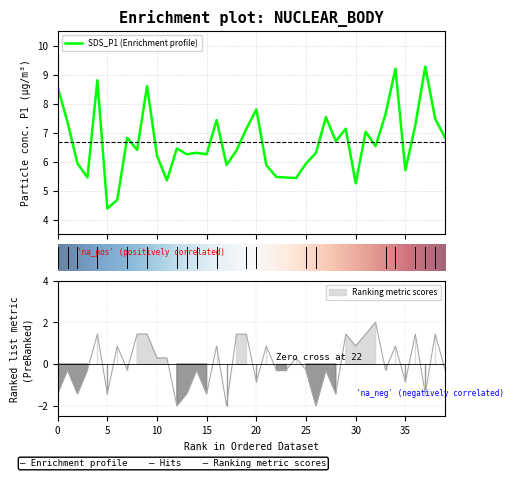

Reading left to right, list all the values displayed in this chart.

SDS_P1: 8.6	7.3	5.9	5.5	8.8	4.4	4.7	6.8	6.4	8.6	6.2	5.3	6.5	6.2	6.3	6.2	7.4	5.9	6.4	7.1	7.8	5.9	5.5	5.5	5.4	5.9	6.3	7.5	6.7	7.1	5.2	7.0	6.5	7.6	9.2	5.7	7.2	9.3	7.5	6.8
Signal: -1.4	-0.3	-1.4	-0.3	1.4	-1.4	0.9	-0.3	1.4	1.4	0.3	0.3	-2.0	-1.4	-0.3	-1.4	0.9	-2.0	1.4	1.4	-0.9	0.9	-0.3	-0.3	0.3	-0.3	-2.0	-0.3	-1.4	1.4	0.9	1.4	2.0	-0.3	0.9	-0.9	1.4	-1.4	1.4	-0.3